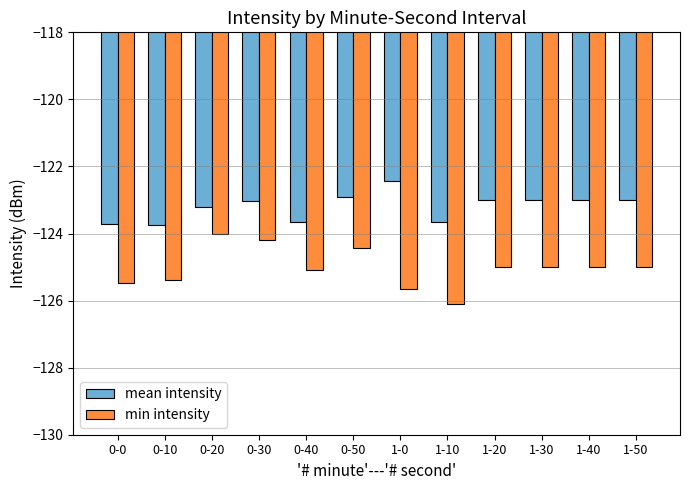

Between 0-40 and 1-0, which series saw the biggest shift?

mean intensity